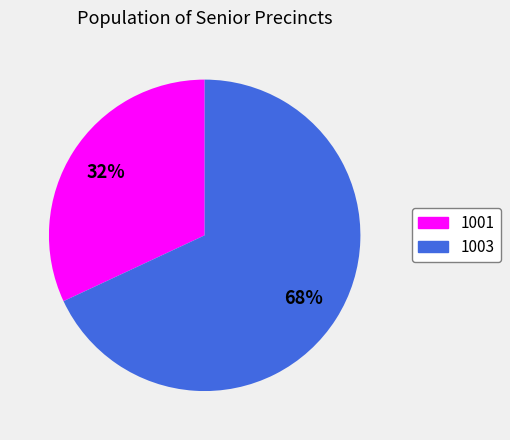

Is the sum of 1003 and 1001 greater than half?

Yes